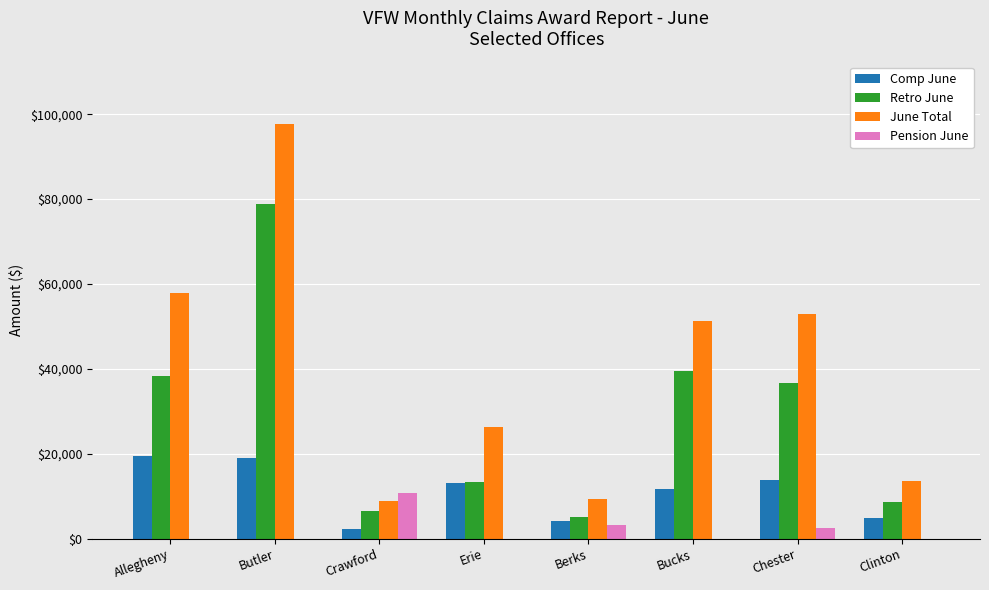

Between Butler and Erie, which series saw the biggest shift?

June Total